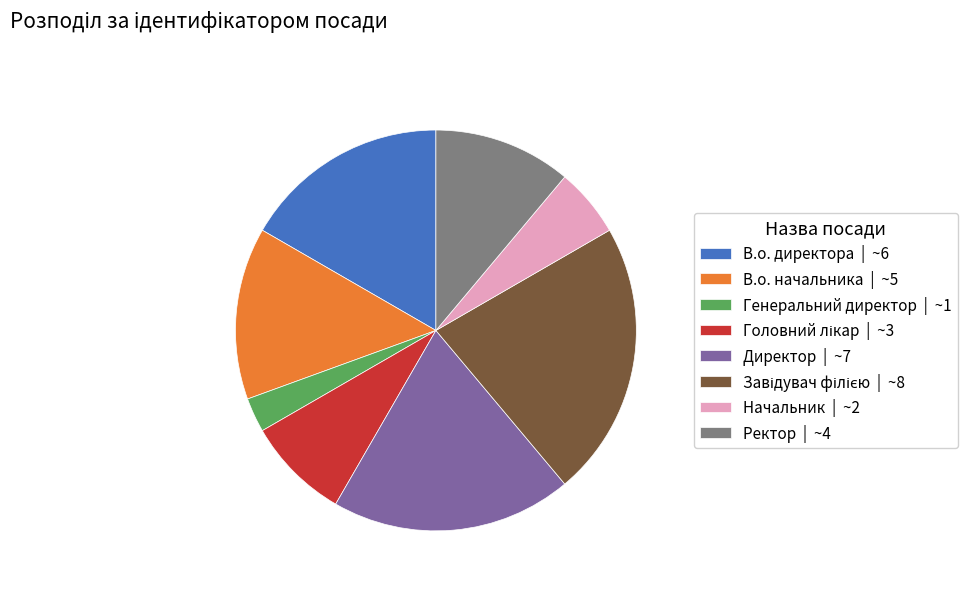

Between Директор | ~7 and Генеральний директор | ~1, which is larger?

Директор | ~7